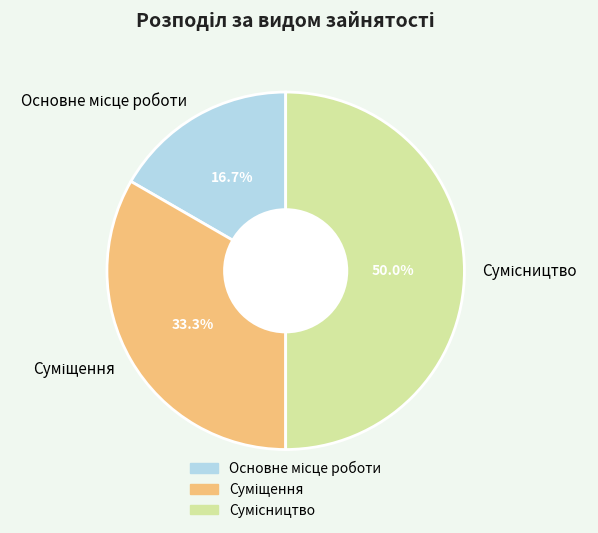

To the nearest percent, what is the combined percentage of Суміщення and Сумісництво?

83%